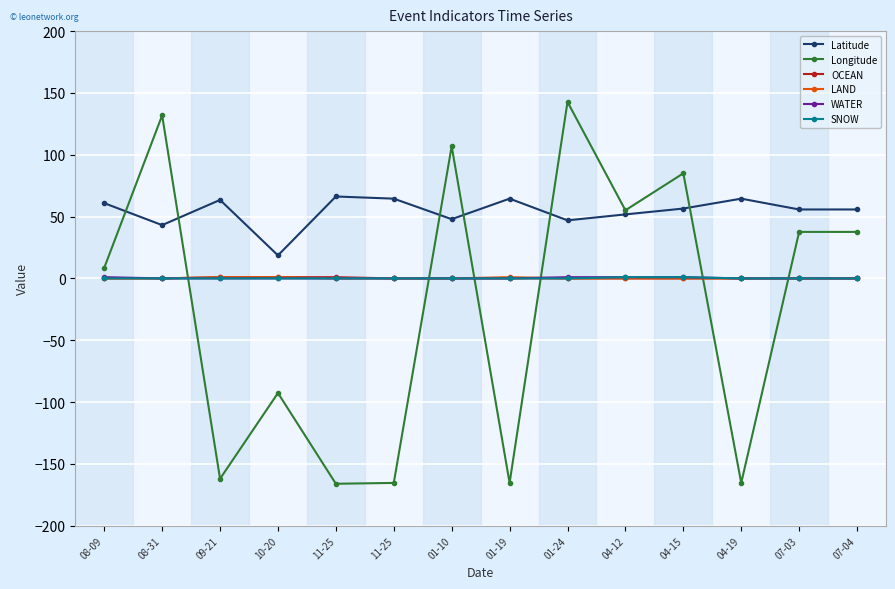

Reading left to right, list all the values displayed in this chart.

Latitude: 60.9	43.1	63.5	18.6	66.3	64.5	47.9	64.5	47.0	51.8	56.5	64.5	55.8	55.8
Longitude: 8.6	131.9	-162.0	-92.7	-166.1	-165.4	106.9	-165.4	142.7	55.1	85.0	-165.4	37.6	37.6
OCEAN: 0.0	0.0	1.0	1.0	1.0	0.0	0.0	0.0	0.0	0.0	0.0	0.0	0.0	0.0
LAND: 0.0	0.0	1.0	1.0	0.0	0.0	0.0	1.0	0.0	0.0	0.0	0.0	0.0	0.0
WATER: 1.0	0.0	0.0	0.0	0.0	0.0	0.0	0.0	1.0	1.0	1.0	0.0	0.0	0.0
SNOW: 0.0	0.0	0.0	0.0	0.0	0.0	0.0	0.0	0.0	1.0	1.0	0.0	0.0	0.0